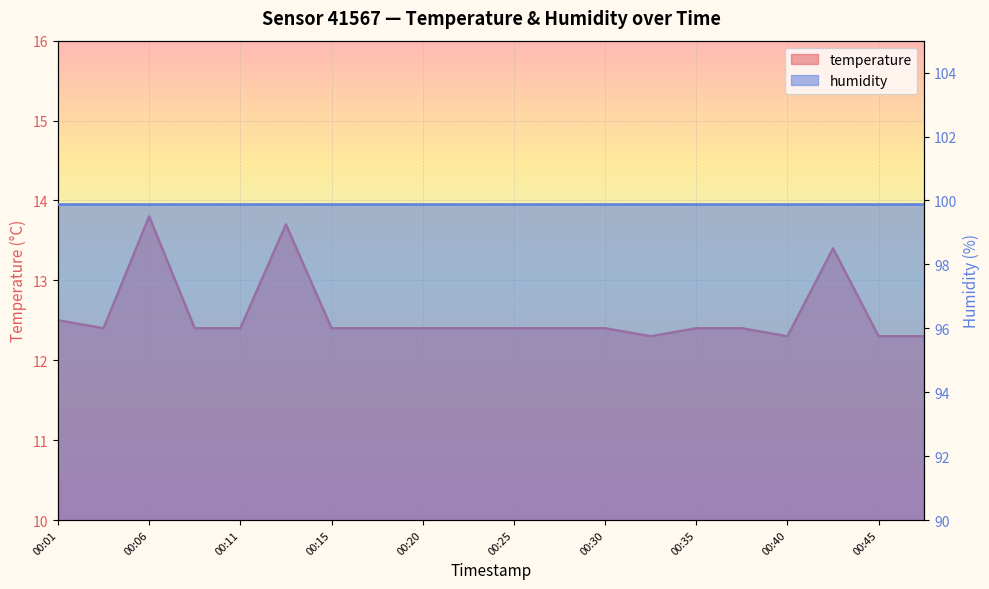

What value does the data have at 00:06?

13.8